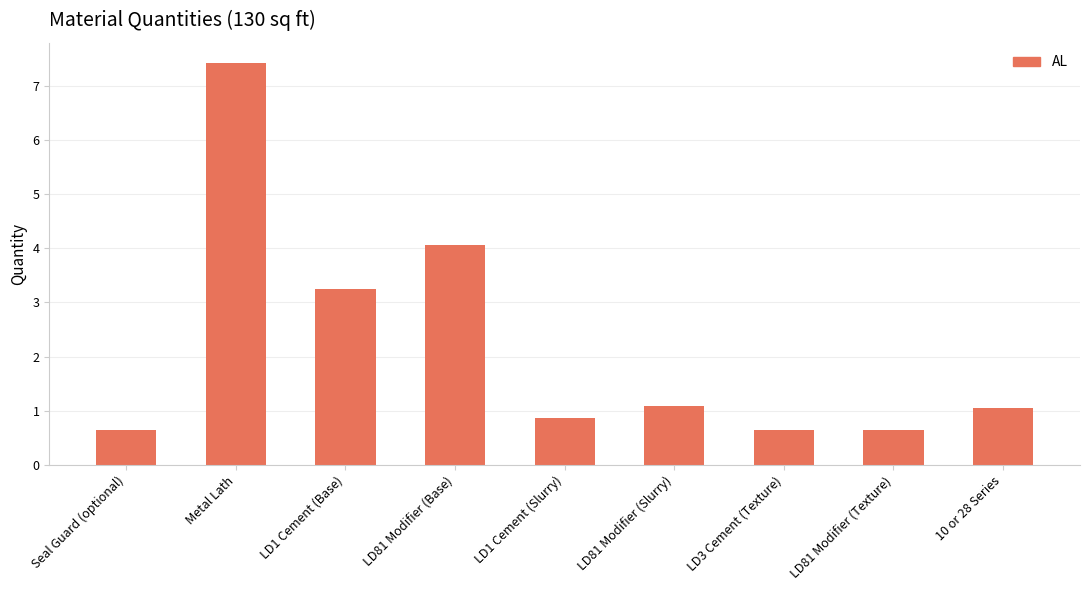

Which category has the highest value across all series?

Metal Lath